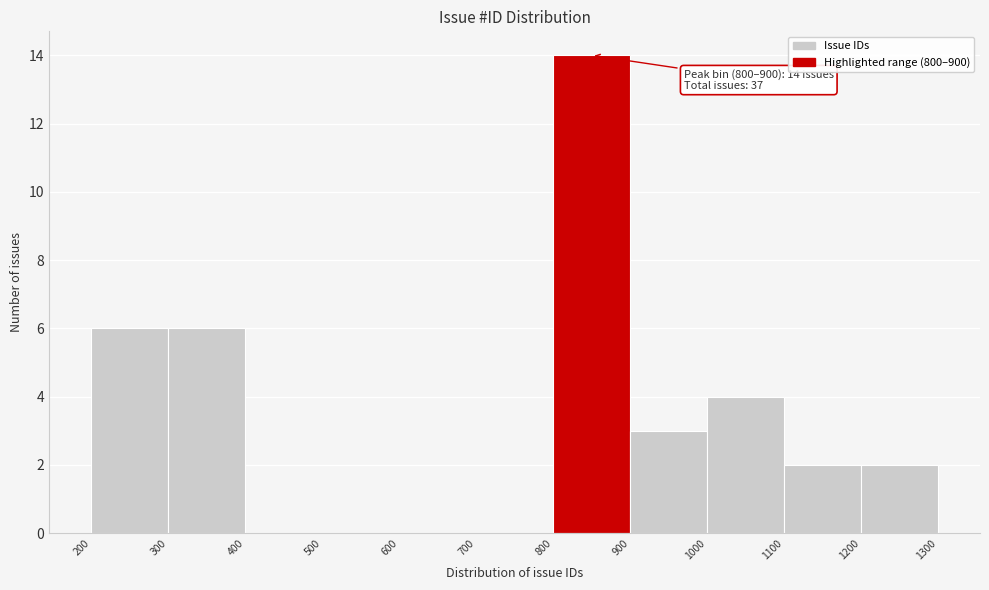

Which range on the x-axis has the tallest bar?

800 to 900